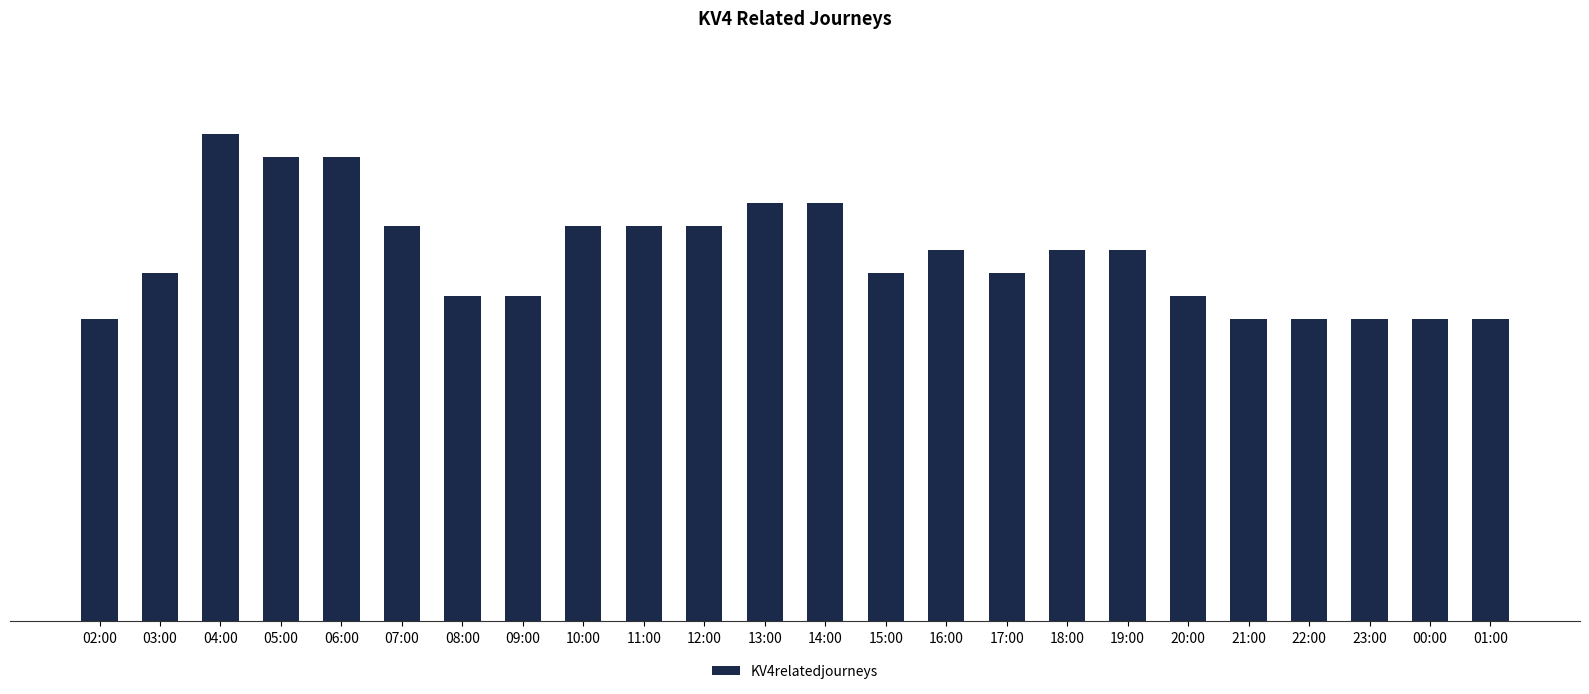

What is the label of the 12th bar from the left?

13:00